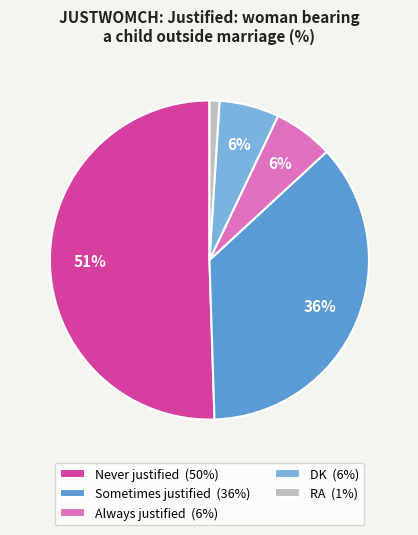

Which category has the smallest portion of the pie?

RA